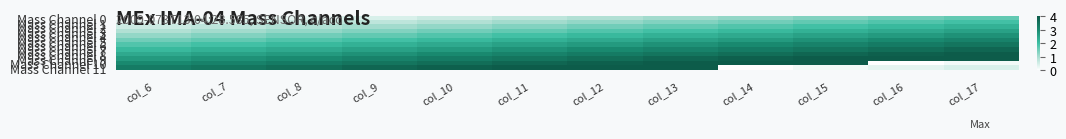

Reading left to right, extract all data points from this chart.

Mass Channel 0: col_6=0.0	col_7=0.1	col_8=0.3	col_9=0.4	col_10=0.6	col_11=0.8	col_12=0.9	col_13=1.1	col_14=1.2	col_15=1.3	col_16=1.5	col_17=1.6
Mass Channel 1: col_6=0.3	col_7=0.4	col_8=0.6	col_9=0.8	col_10=0.9	col_11=1.1	col_12=1.2	col_13=1.4	col_14=1.5	col_15=1.6	col_16=1.8	col_17=1.9
Mass Channel 2: col_6=0.6	col_7=0.8	col_8=0.9	col_9=1.0	col_10=1.2	col_11=1.4	col_12=1.5	col_13=1.6	col_14=1.8	col_15=1.9	col_16=2.1	col_17=2.2
Mass Channel 3: col_6=0.9	col_7=1.0	col_8=1.2	col_9=1.3	col_10=1.5	col_11=1.6	col_12=1.8	col_13=1.9	col_14=2.1	col_15=2.2	col_16=2.4	col_17=2.5
Mass Channel 4: col_6=1.2	col_7=1.3	col_8=1.5	col_9=1.6	col_10=1.8	col_11=1.9	col_12=2.1	col_13=2.2	col_14=2.4	col_15=2.5	col_16=2.7	col_17=2.8
Mass Channel 5: col_6=1.5	col_7=1.6	col_8=1.8	col_9=1.9	col_10=2.1	col_11=2.2	col_12=2.4	col_13=2.5	col_14=2.7	col_15=2.8	col_16=3.0	col_17=3.1
Mass Channel 6: col_6=1.8	col_7=1.9	col_8=2.1	col_9=2.2	col_10=2.4	col_11=2.5	col_12=2.7	col_13=2.8	col_14=3.0	col_15=3.1	col_16=3.3	col_17=3.4
Mass Channel 7: col_6=2.1	col_7=2.2	col_8=2.4	col_9=2.5	col_10=2.7	col_11=2.9	col_12=3.0	col_13=3.2	col_14=3.3	col_15=3.5	col_16=3.6	col_17=3.8
Mass Channel 8: col_6=2.4	col_7=2.5	col_8=2.7	col_9=2.8	col_10=3.0	col_11=3.1	col_12=3.3	col_13=3.5	col_14=3.6	col_15=3.8	col_16=3.9	col_17=4.0
Mass Channel 9: col_6=2.7	col_7=2.8	col_8=3.0	col_9=3.1	col_10=3.3	col_11=3.4	col_12=3.6	col_13=3.8	col_14=3.9	col_15=4.0	col_16=4.2	col_17=4.3
Mass Channel 10: col_6=3.0	col_7=3.1	col_8=3.3	col_9=3.5	col_10=3.6	col_11=3.8	col_12=3.9	col_13=4.0	col_14=4.2	col_15=4.3	col_16=0.0	col_17=0.2
Mass Channel 11: col_6=3.3	col_7=3.4	col_8=3.6	col_9=3.8	col_10=3.9	col_11=4.0	col_12=4.2	col_13=4.3	col_14=0.0	col_15=0.1	col_16=0.3	col_17=0.4